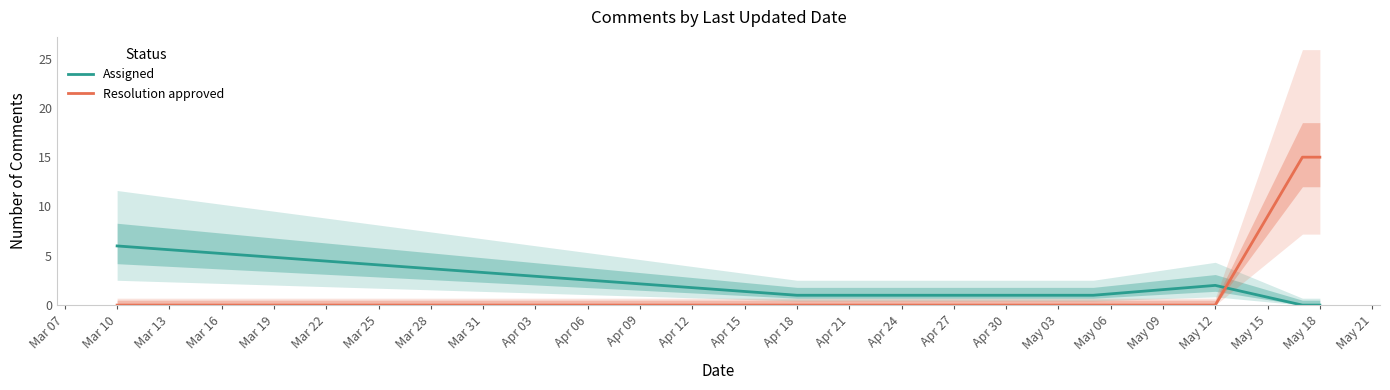

Count the number of categories in the chart.

6